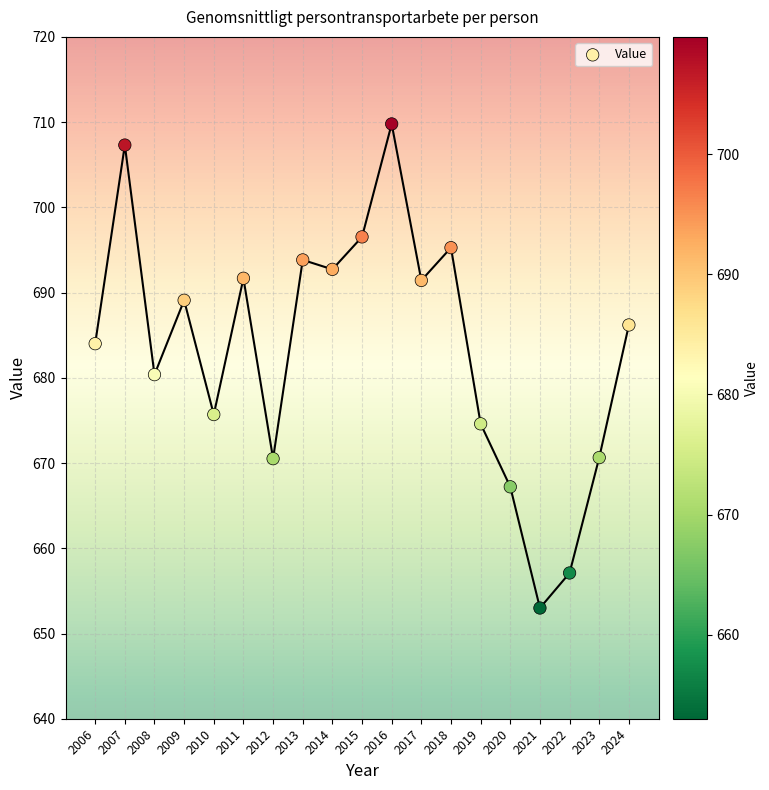

What is the range of X values (max minus min)?

18.0